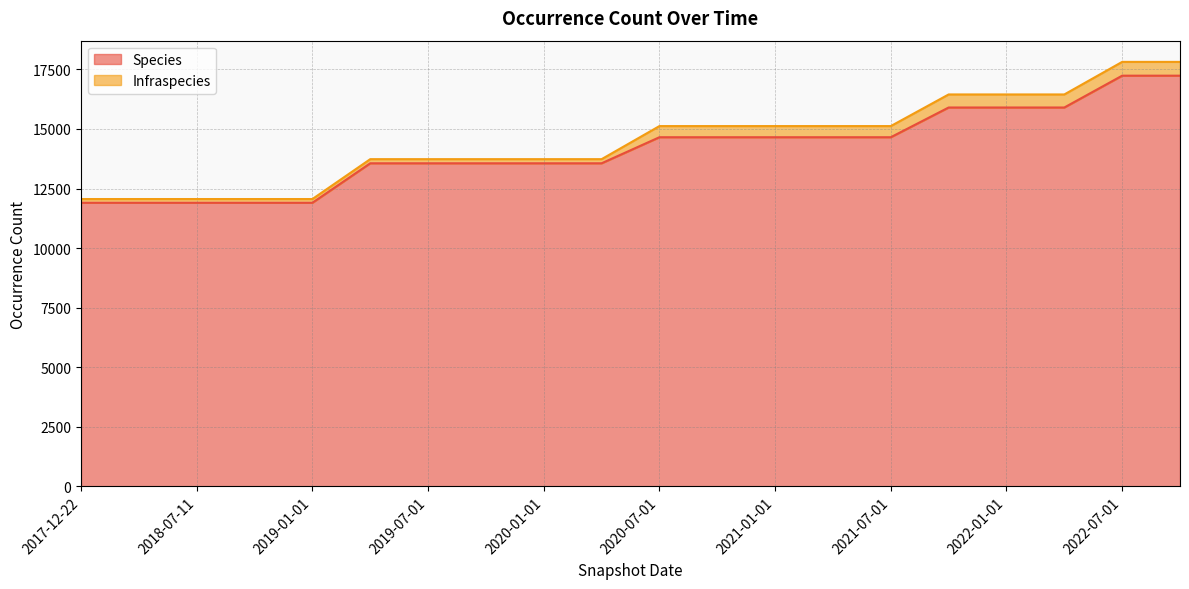

Approximately how many times larger is the value at 2022-07-01 compared to 2020-10-01?

1.2